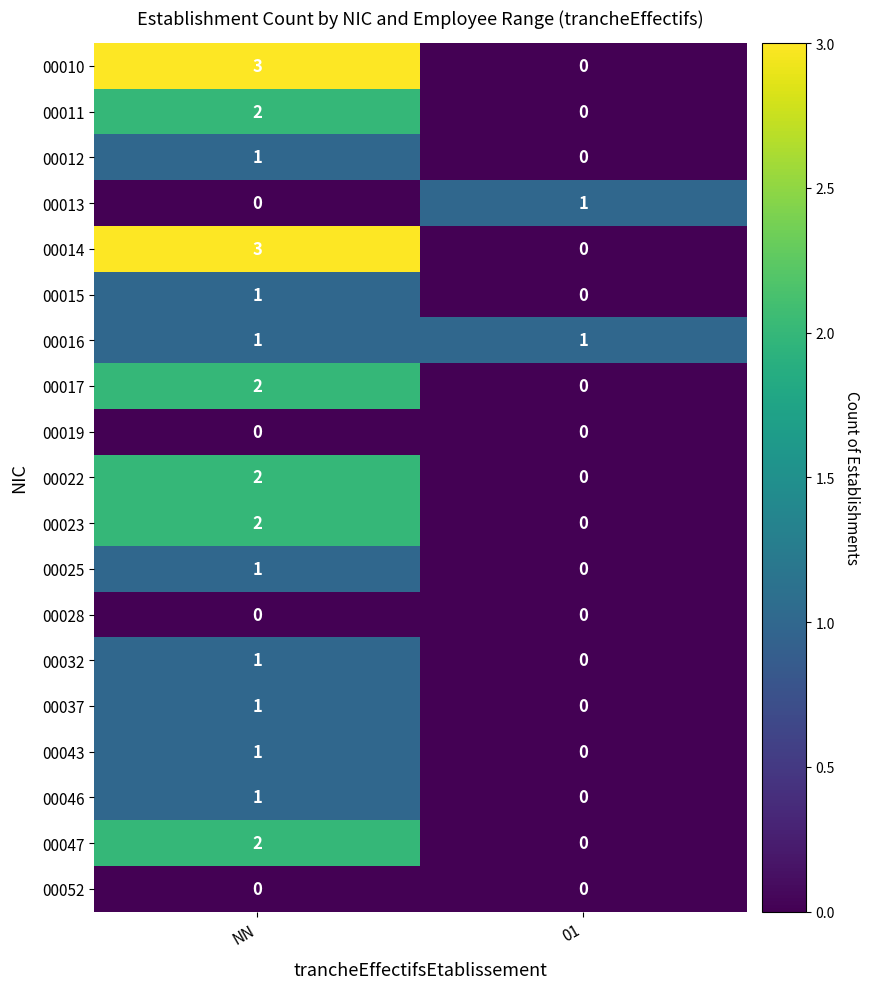

List the labels in order of 00010 value, largest first.

NN, 01